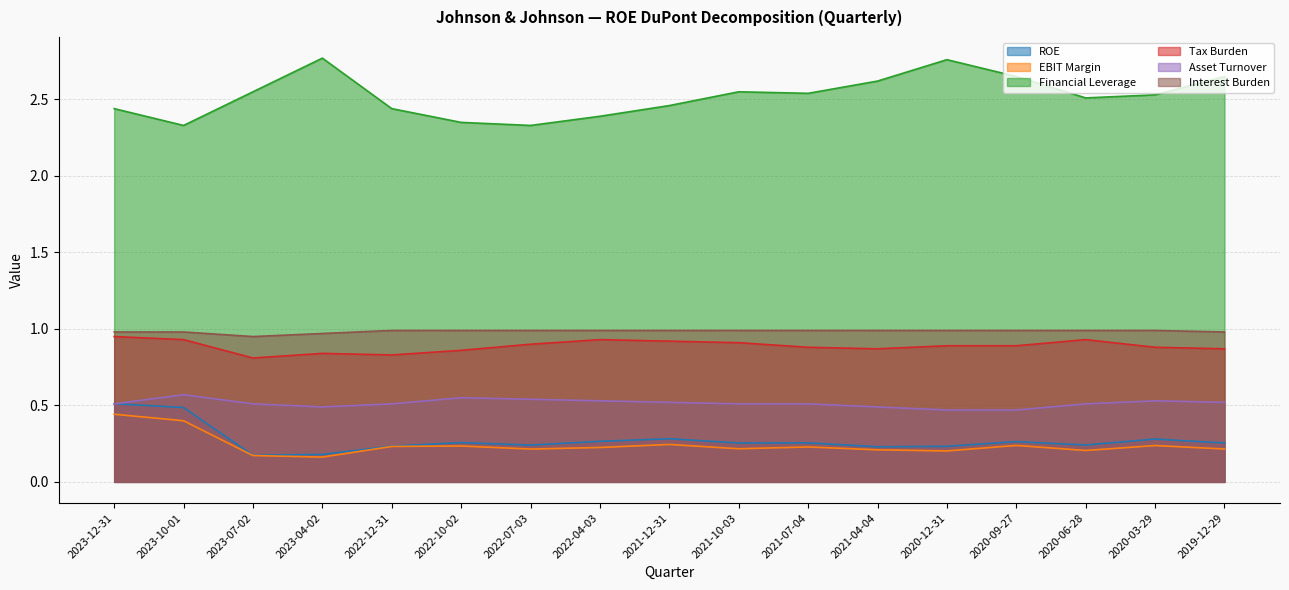

The Interest Burden series shows 1.6 at 2022-12-31. True or false?

False